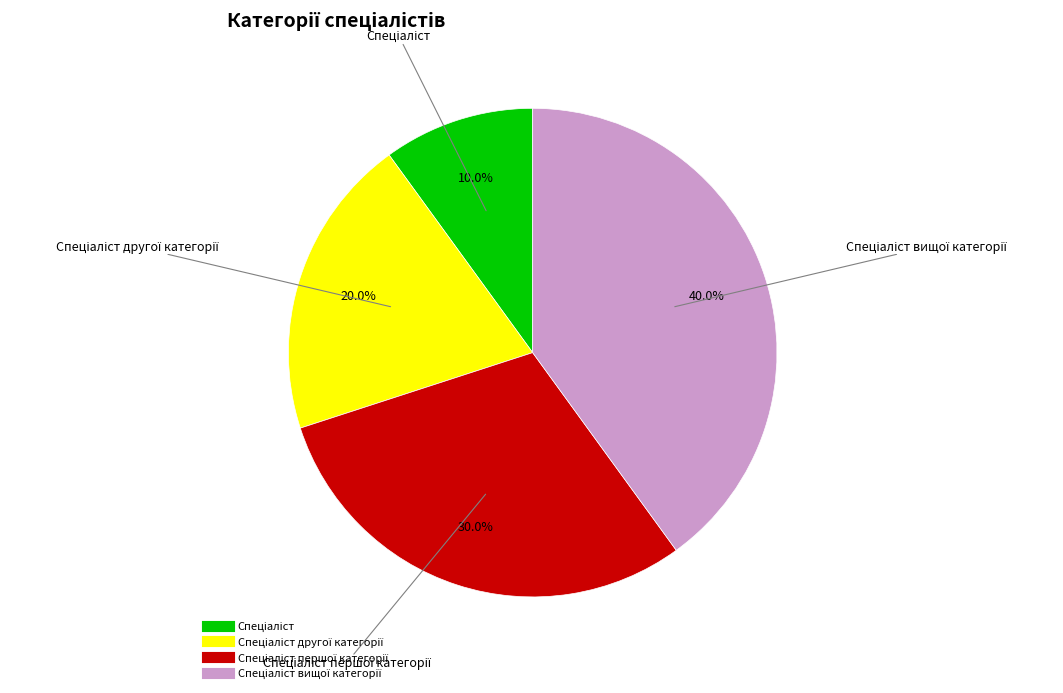

Is there a majority slice in this chart?

No